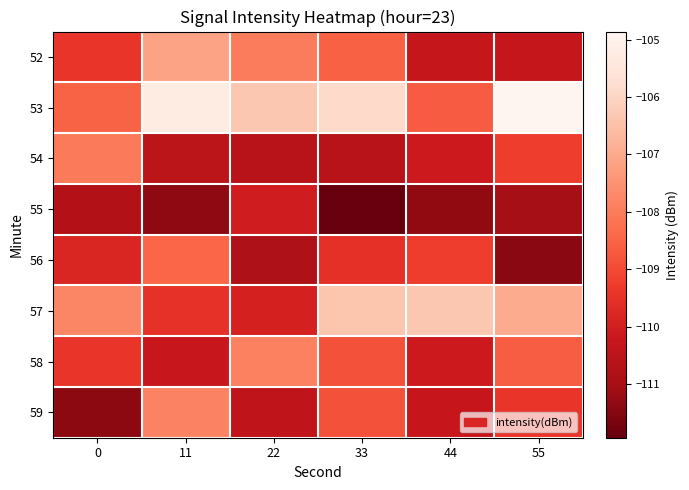

Reading left to right, transcribe all the data shown in this chart.

52: 0=-109.4	11=-107.1	22=-108.0	33=-108.5	44=-110.3	55=-110.3
53: 0=-108.5	11=-105.3	22=-106.3	33=-105.9	44=-108.7	55=-104.9
54: 0=-108.0	11=-110.5	22=-110.6	33=-110.6	44=-110.1	55=-109.3
55: 0=-110.8	11=-111.3	22=-110.0	33=-111.9	44=-111.3	55=-111.0
56: 0=-109.8	11=-108.5	22=-110.8	33=-109.6	44=-109.2	55=-111.4
57: 0=-107.8	11=-109.5	22=-109.9	33=-106.4	44=-106.3	55=-107.0
58: 0=-109.4	11=-110.2	22=-107.9	33=-108.8	44=-110.1	55=-108.6
59: 0=-111.4	11=-107.9	22=-110.5	33=-108.8	44=-110.3	55=-109.4